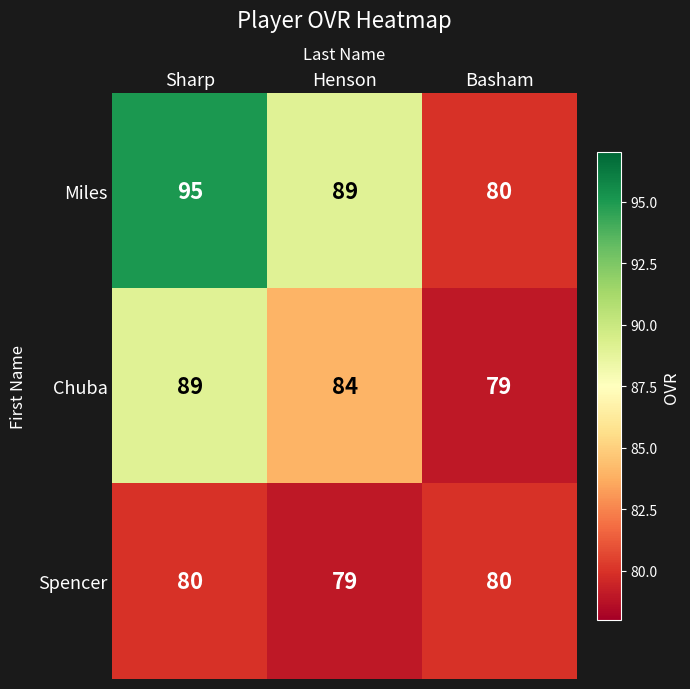

At which label is Chuba closest to 84?

Henson